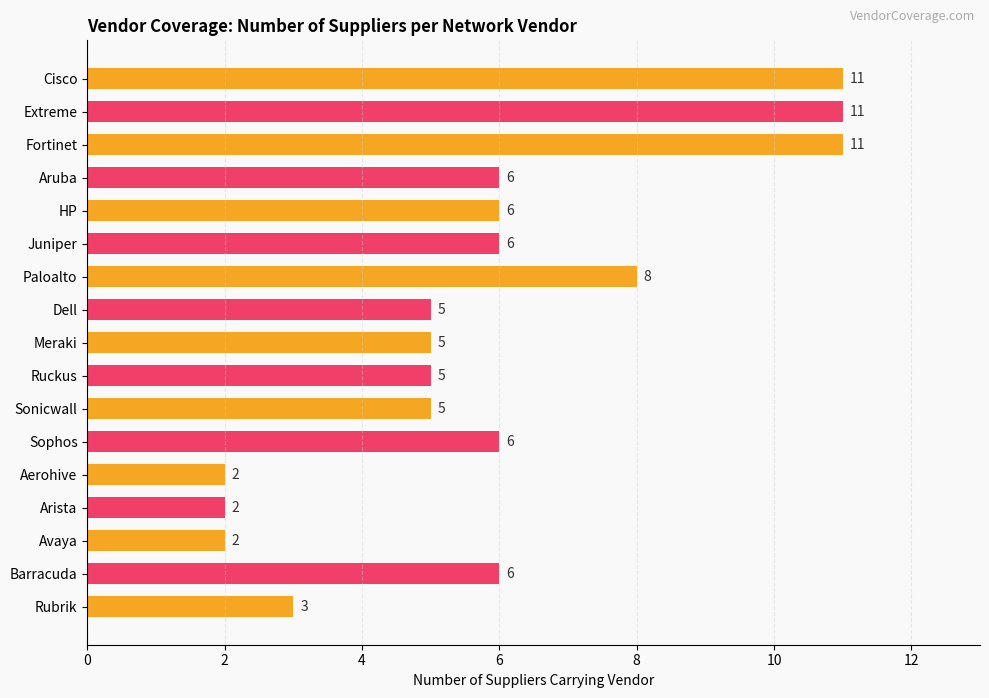

What is the change in value from Extreme to Sophos?

-5